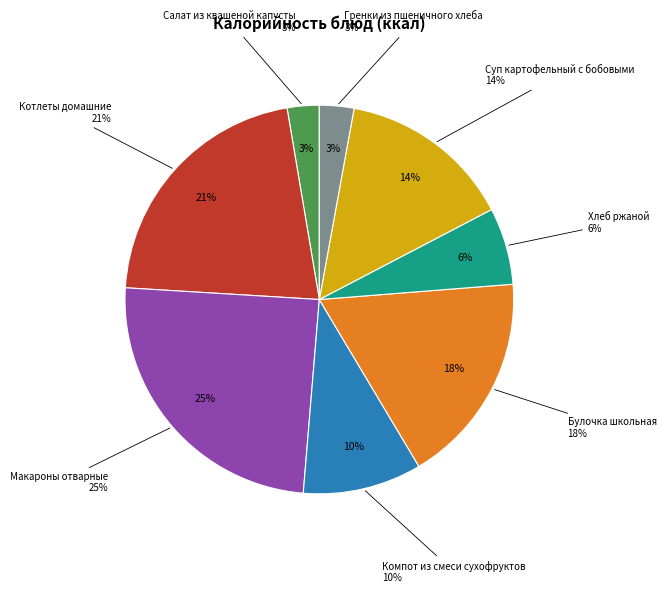

Which category has the biggest portion of the pie?

Макароны отварные